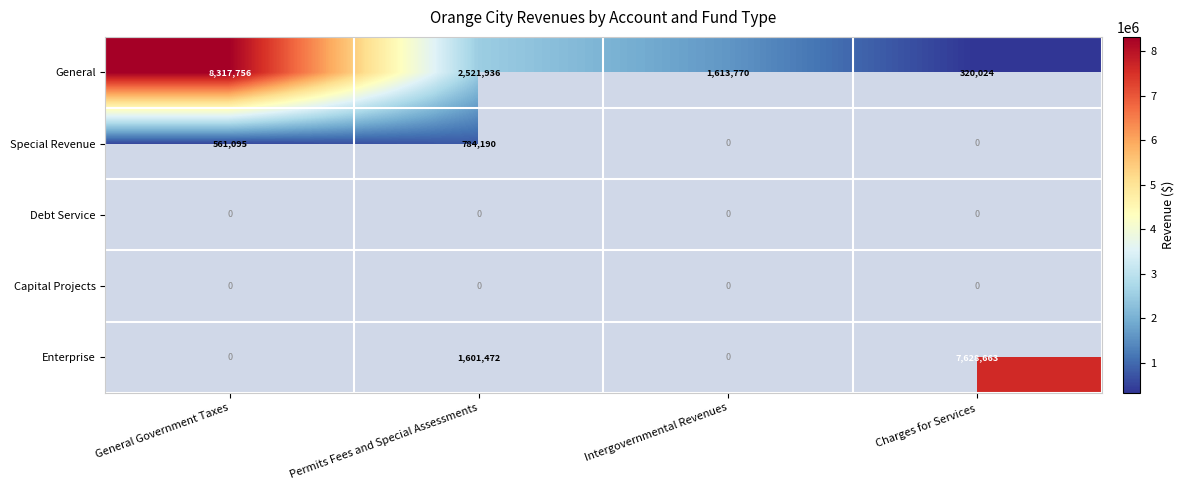

Where is General nearest to the value 4318890?

Permits Fees and Special Assessments